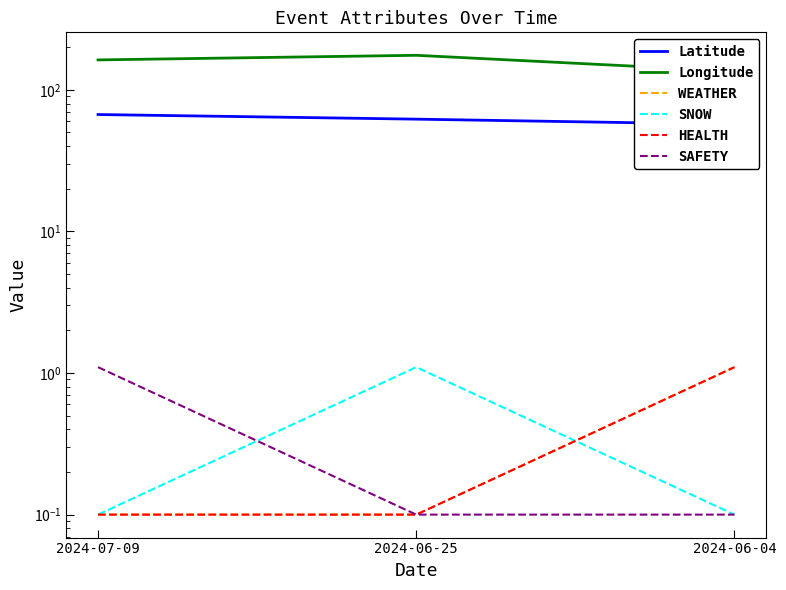

Rank the series at 2024-07-09 from lowest to highest value.

WEATHER, SNOW, HEALTH, SAFETY, Latitude, Longitude